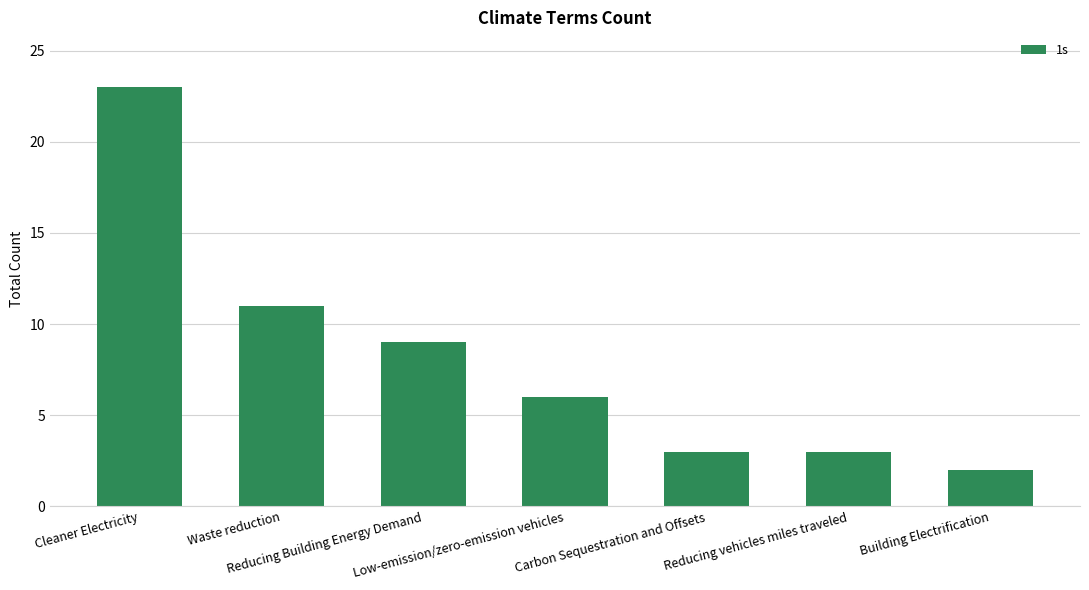

How many bars are there in total?

7